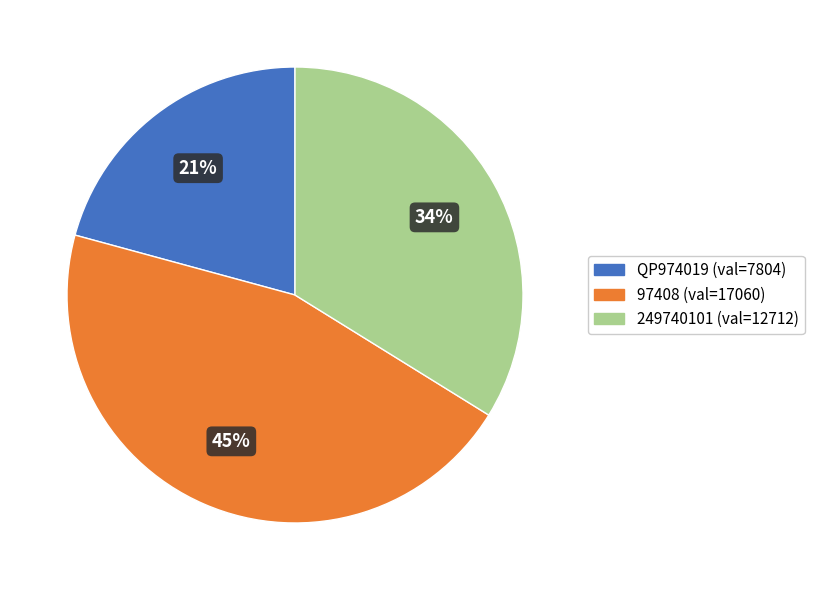

To the nearest percent, what is the combined percentage of 97408 and QP974019?

66%